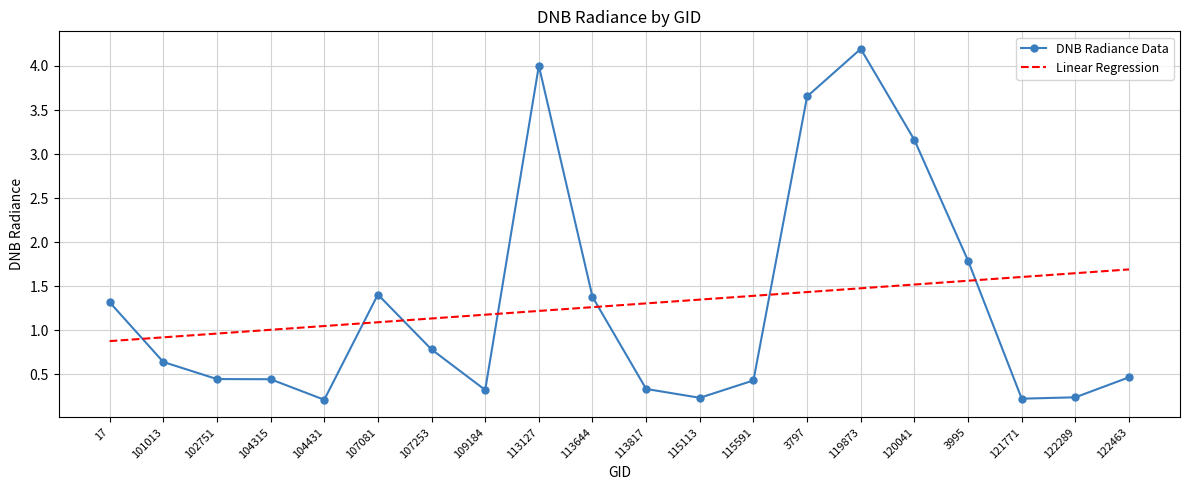

Is it true that Linear Regression equals 0.5 at 107253?

False